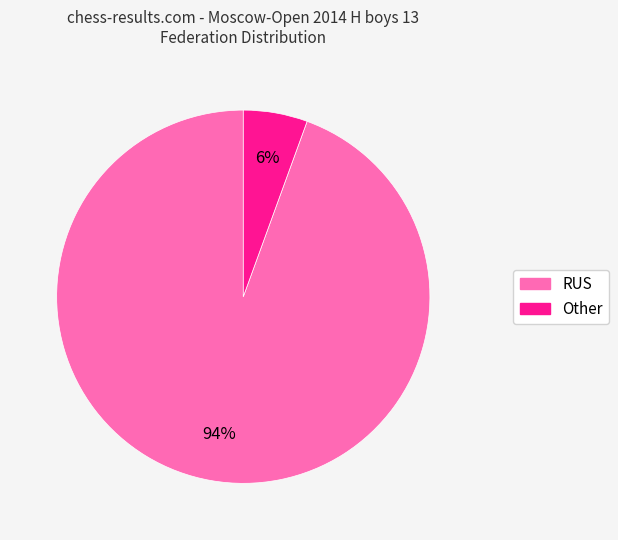

What is the ratio of the value at Other to the value at RUS?

0.1